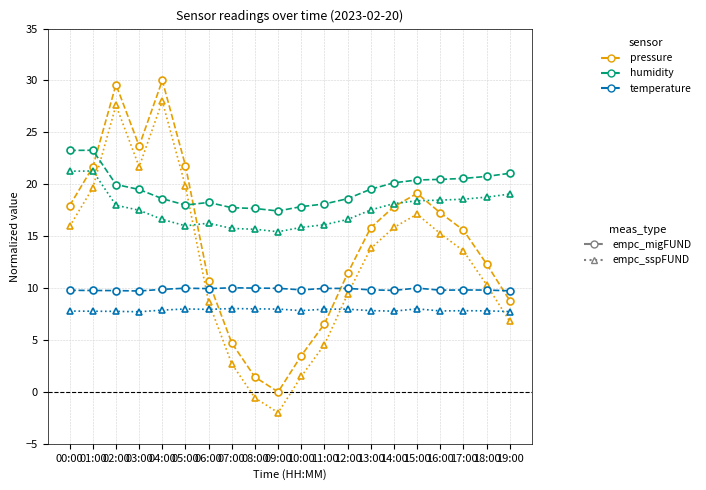

What is the label of the 19th point from the left?

18:00